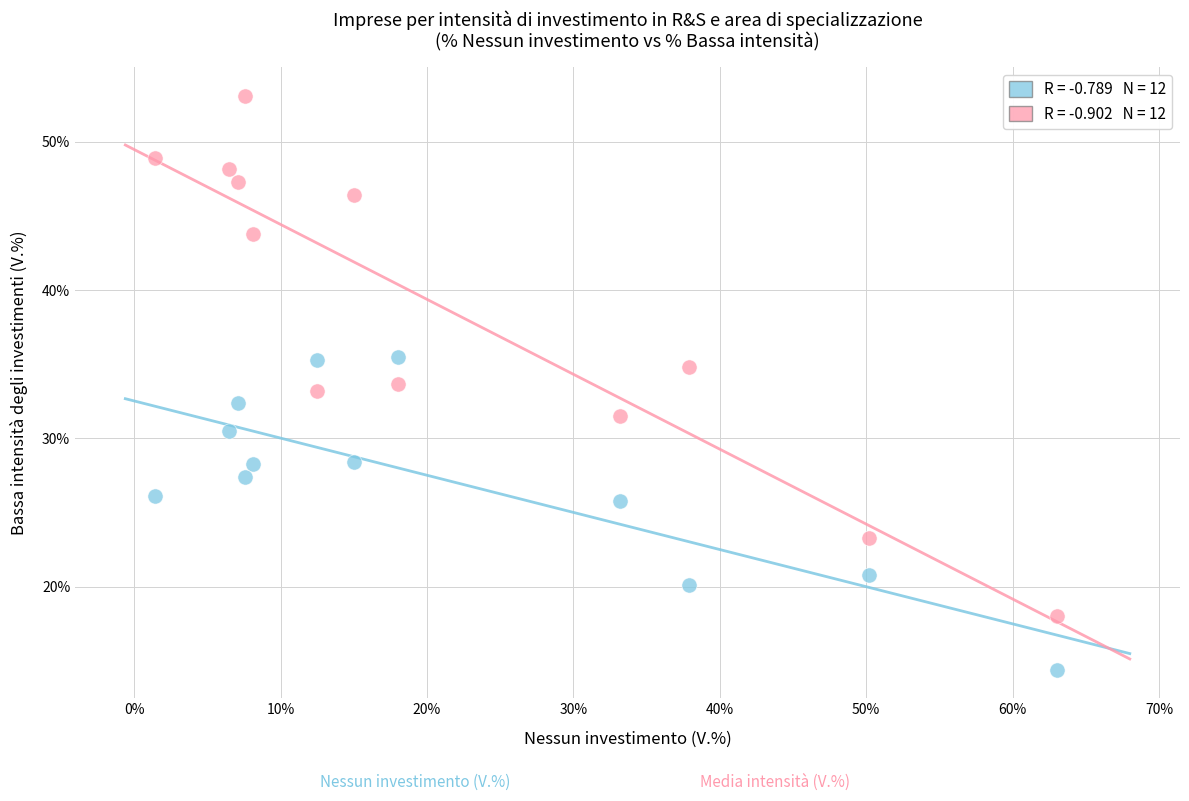

Across all data points, what is the range of X values (max minus min)?

61.6